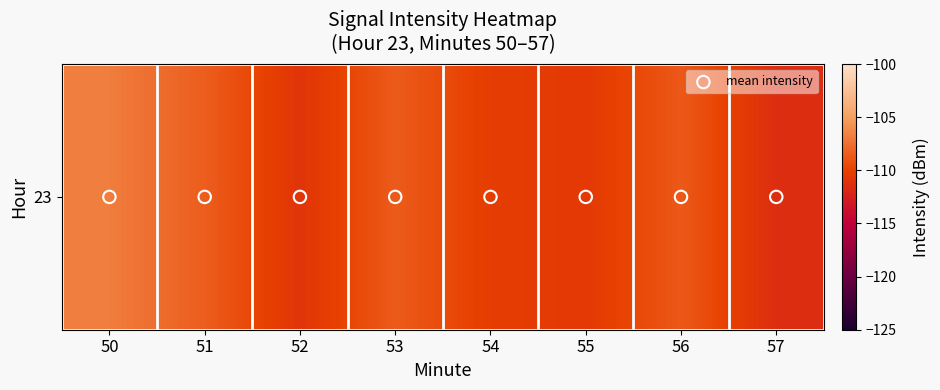

Between 52 and 55, which is larger?

55